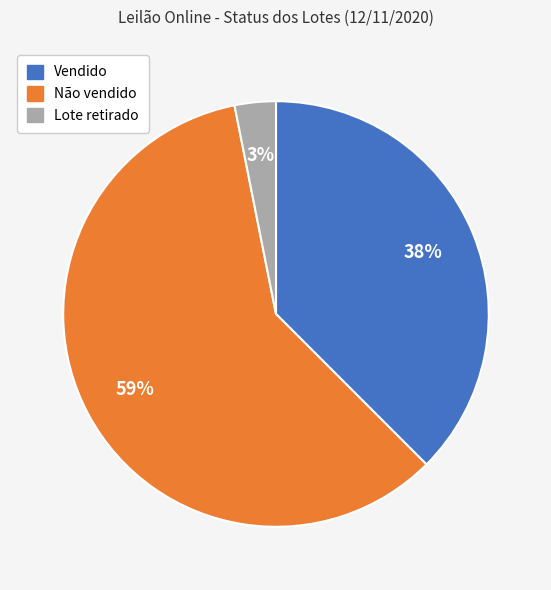

To the nearest percent, what percentage of the pie is Lote retirado?

3%